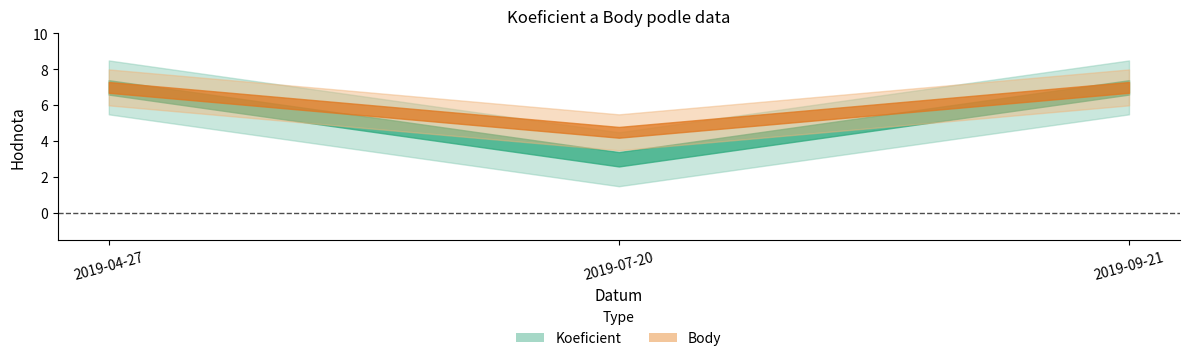

What is the difference between the maximum and minimum values in the Body series?

2.5